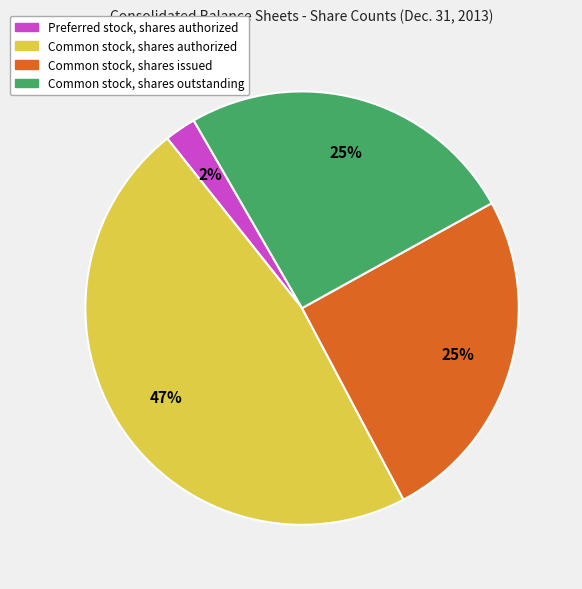

Is the sum of Preferred stock, shares authorized and Common stock, shares outstanding greater than half?

No